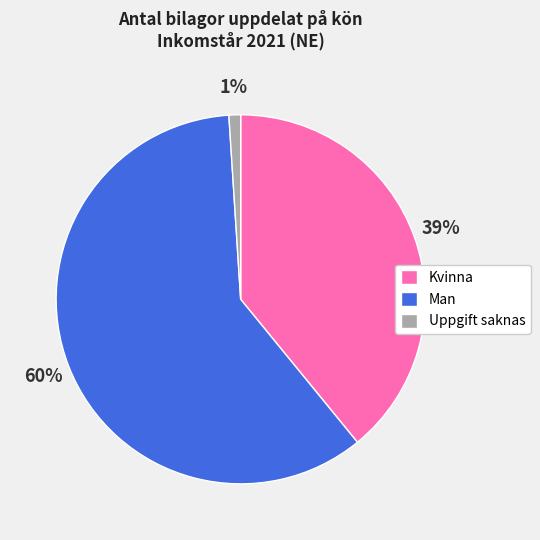

How many segments does this pie chart have?

3